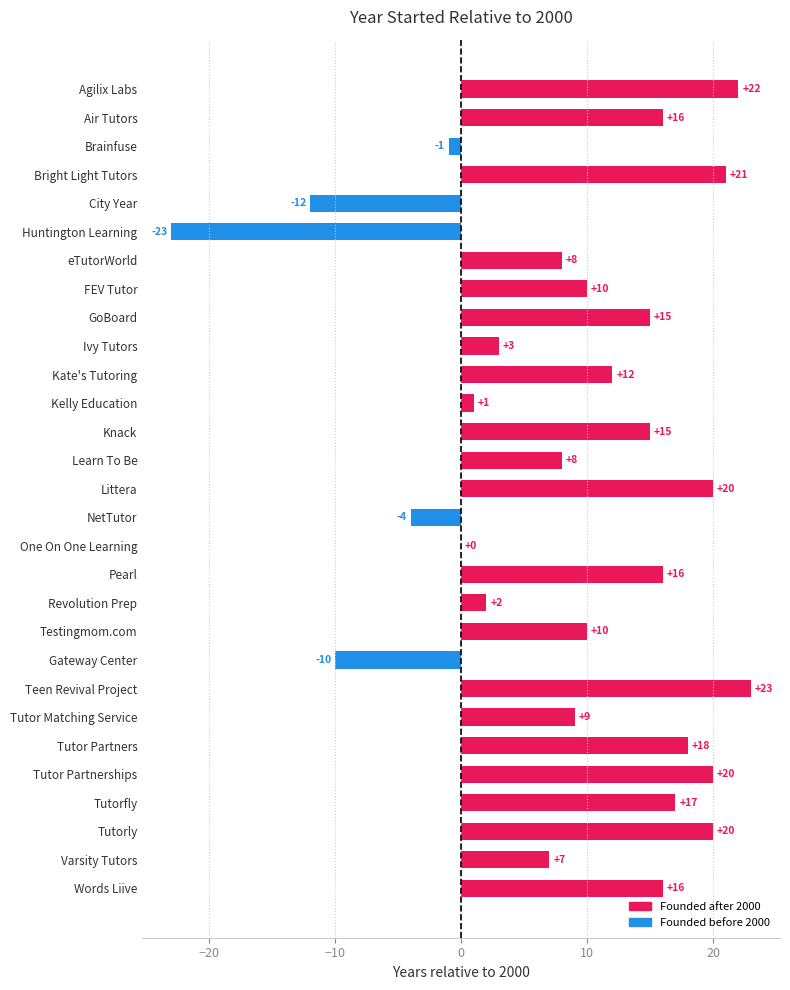

Are the bars horizontal?

Yes